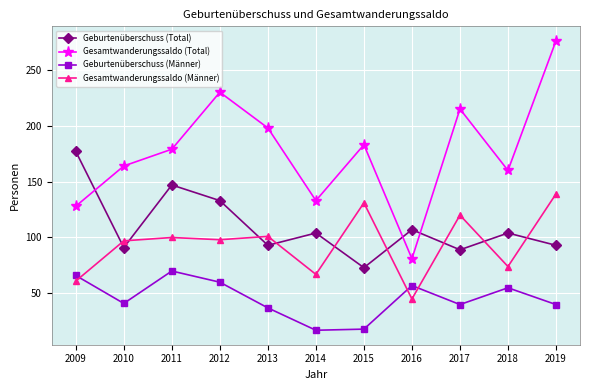

At which category does Geburtenüberschuss (Total) reach its first local valley?

2010